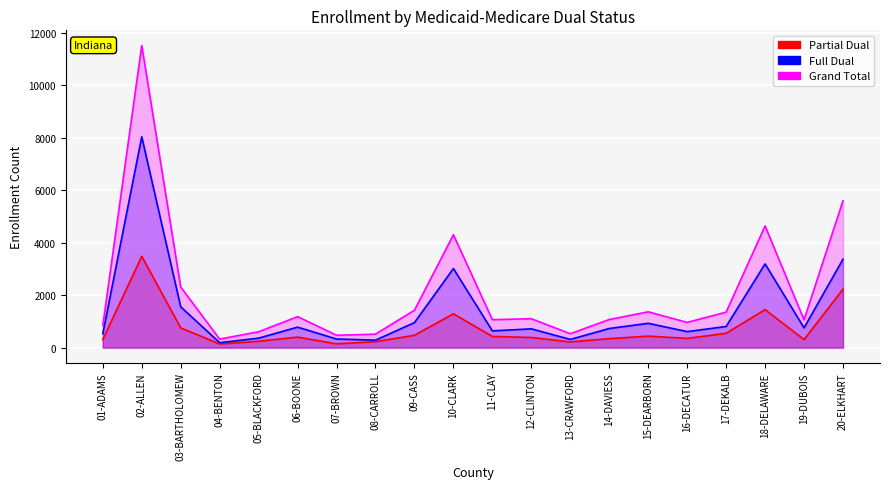

Which series has the largest total across all categories?

Grand Total